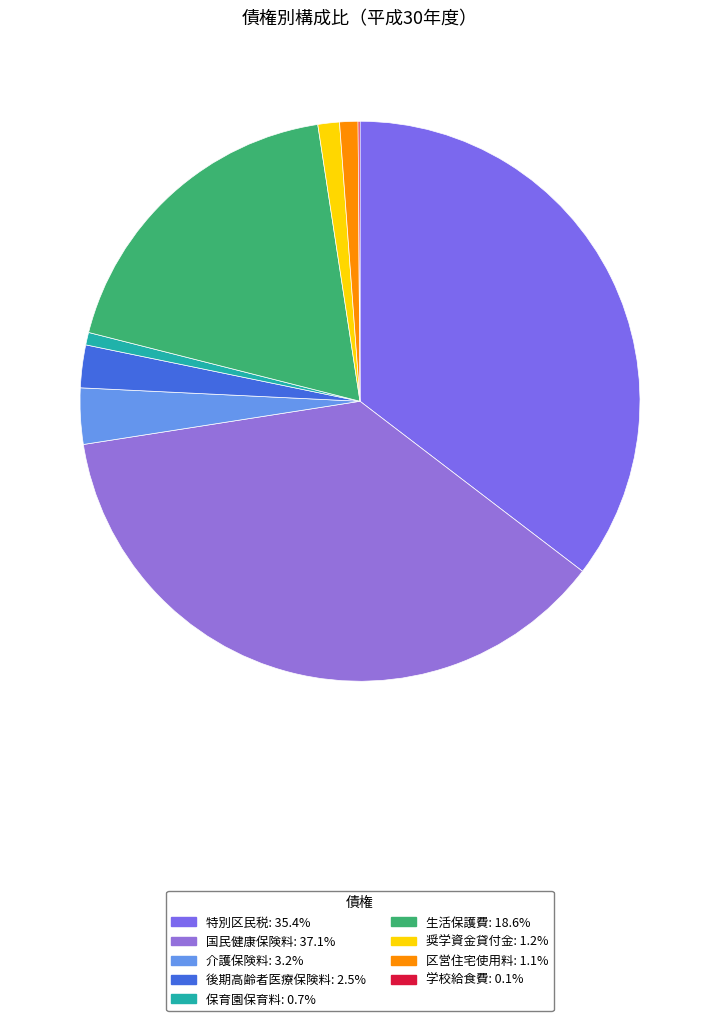

To the nearest percent, what percentage of the pie is 区営住宅使用料?

1%